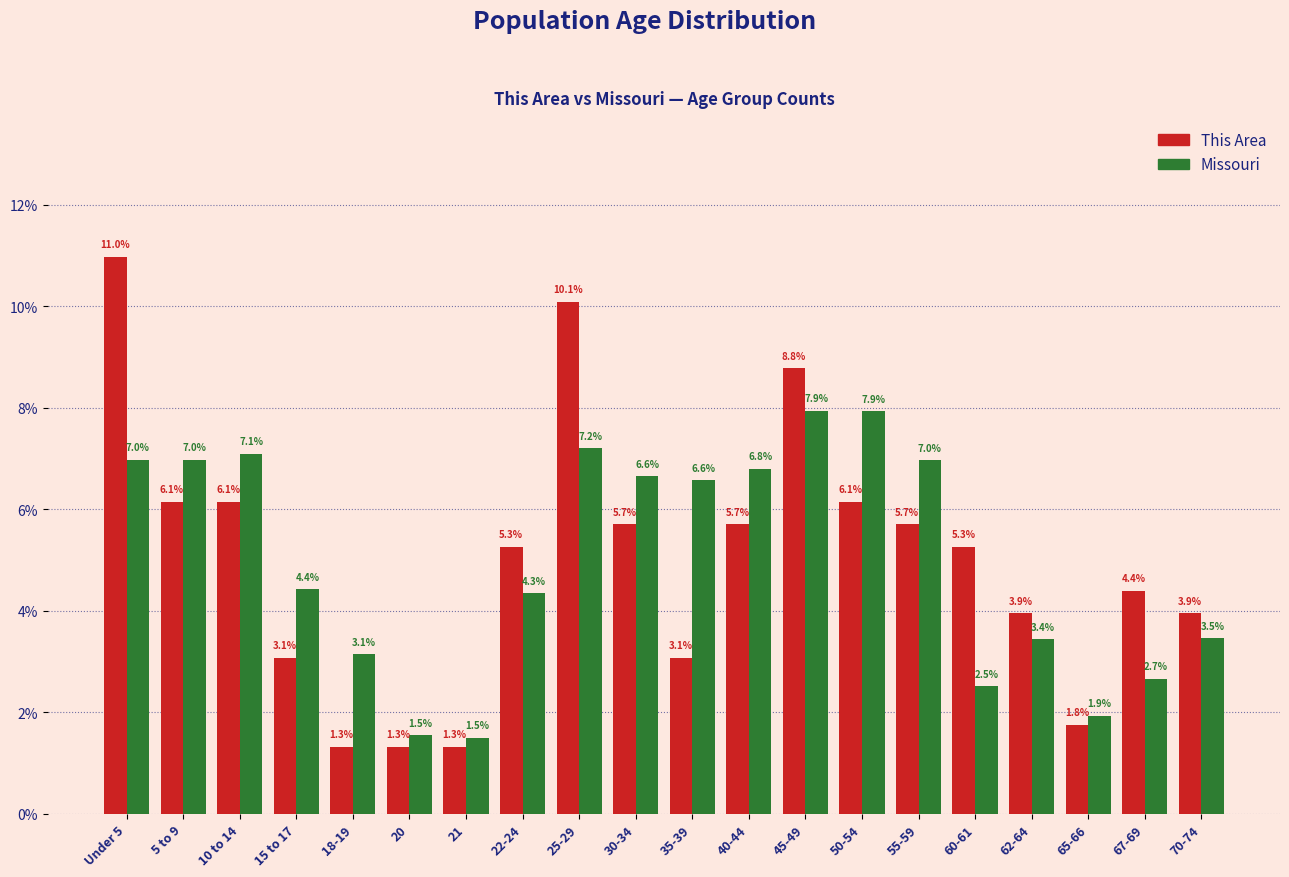

Reading left to right, list all the values displayed in this chart.

This Area: Under 5=11.0	5 to 9=6.1	10 to 14=6.1	15 to 17=3.1	18-19=1.3	20=1.3	21=1.3	22-24=5.3	25-29=10.1	30-34=5.7	35-39=3.1	40-44=5.7	45-49=8.8	50-54=6.1	55-59=5.7	60-61=5.3	62-64=3.9	65-66=1.8	67-69=4.4	70-74=3.9
Missouri: Under 5=7.0	5 to 9=7.0	10 to 14=7.1	15 to 17=4.4	18-19=3.1	20=1.5	21=1.5	22-24=4.3	25-29=7.2	30-34=6.6	35-39=6.6	40-44=6.8	45-49=7.9	50-54=7.9	55-59=7.0	60-61=2.5	62-64=3.4	65-66=1.9	67-69=2.7	70-74=3.5